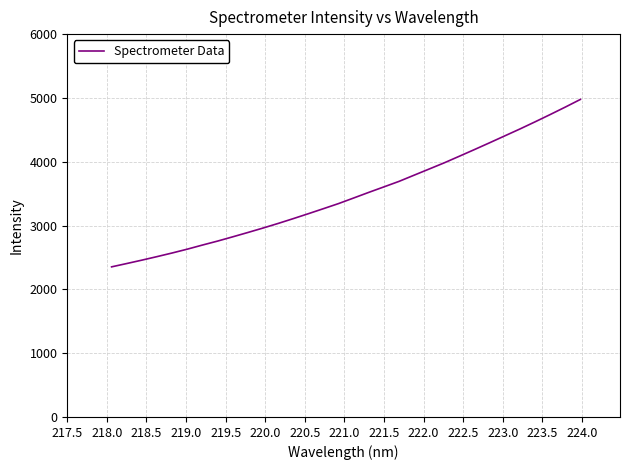

How many distinct data groups are displayed?

1